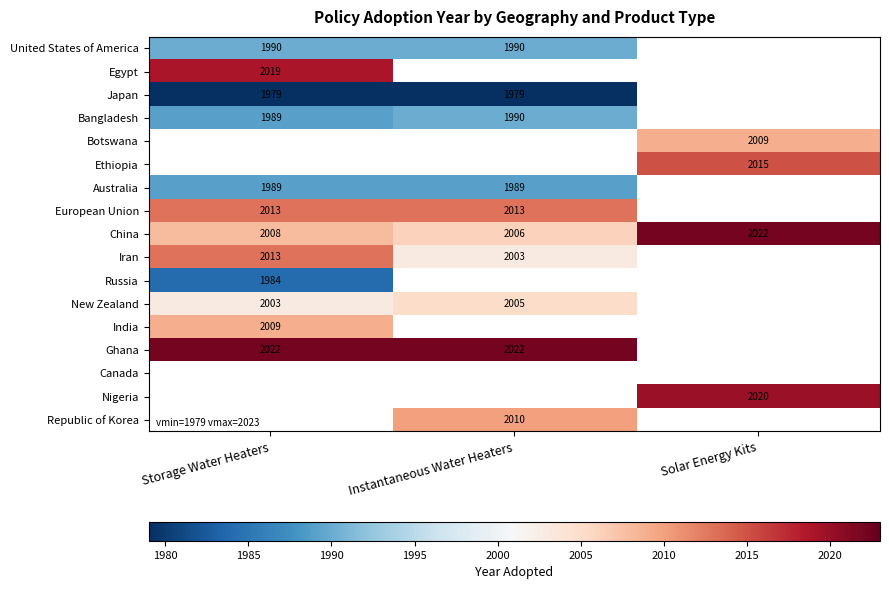

Is it true that European Union equals 2013 at Storage Water Heaters?

True